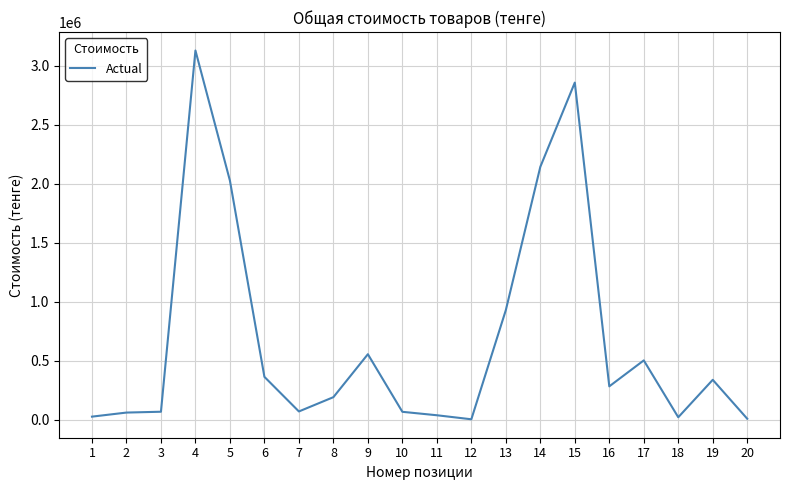

Where does the data first go above 282000?

4